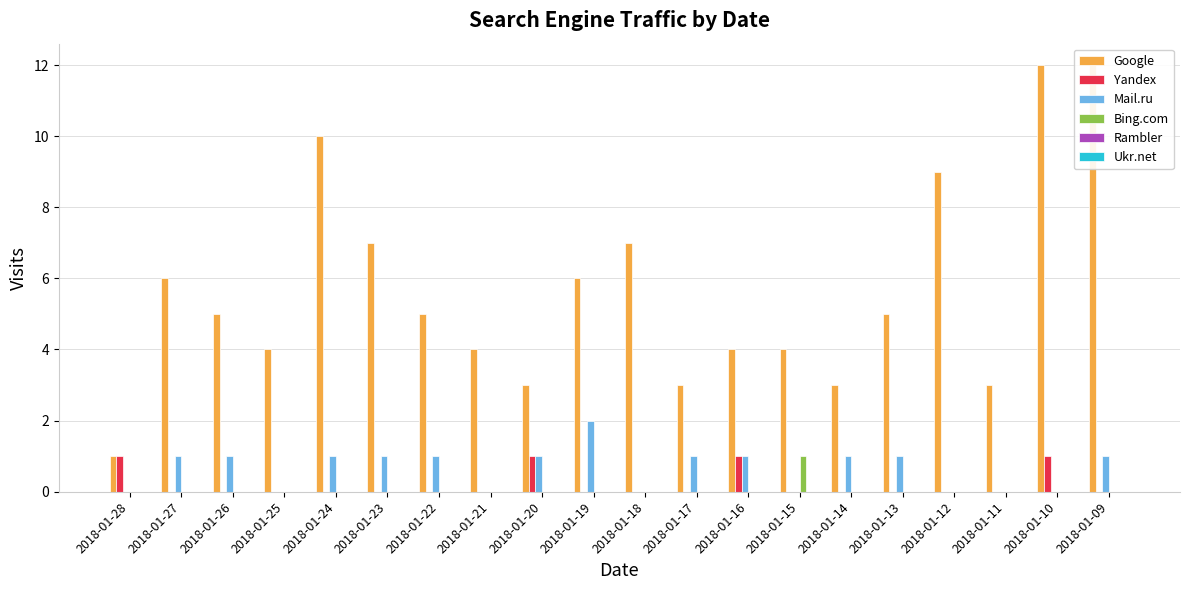

Reading left to right, what are all the values shown in this chart?

Google: 1	6	5	4	10	7	5	4	3	6	7	3	4	4	3	5	9	3	12	12
Yandex: 1	0	0	0	0	0	0	0	1	0	0	0	1	0	0	0	0	0	1	0
Mail.ru: 0	1	1	0	1	1	1	0	1	2	0	1	1	0	1	1	0	0	0	1
Bing.com: 0	0	0	0	0	0	0	0	0	0	0	0	0	1	0	0	0	0	0	0
Rambler: 0	0	0	0	0	0	0	0	0	0	0	0	0	0	0	0	0	0	0	0
Ukr.net: 0	0	0	0	0	0	0	0	0	0	0	0	0	0	0	0	0	0	0	0